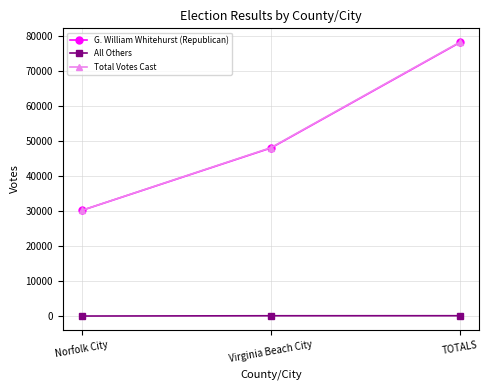

At which label does Total Votes Cast reach its minimum?

Norfolk City